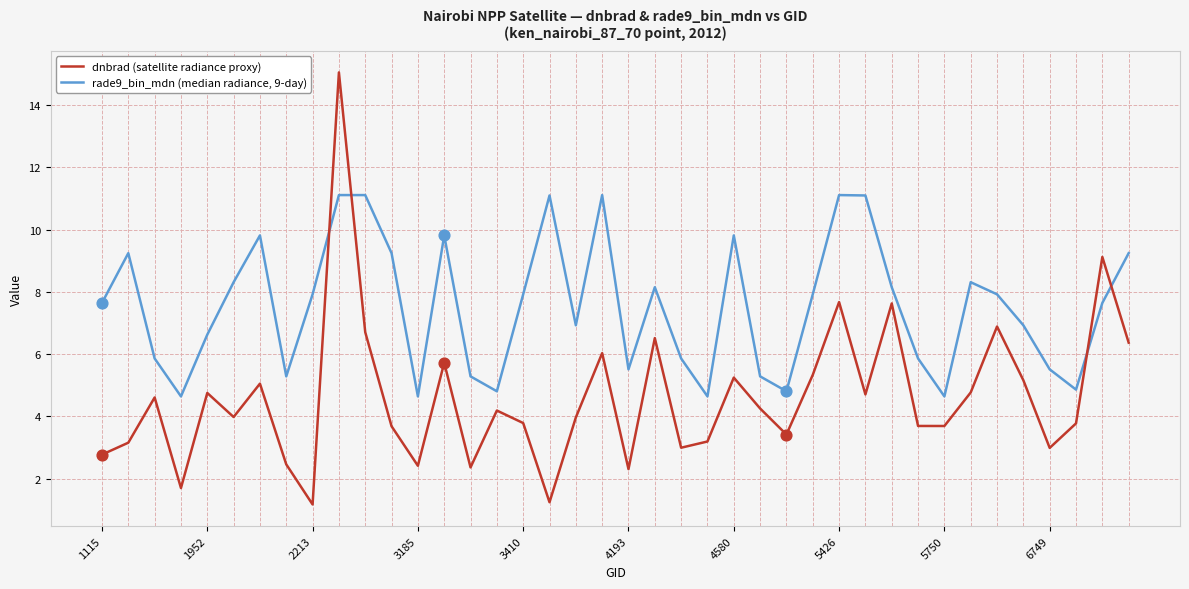

What is the smallest value displayed?

1.2